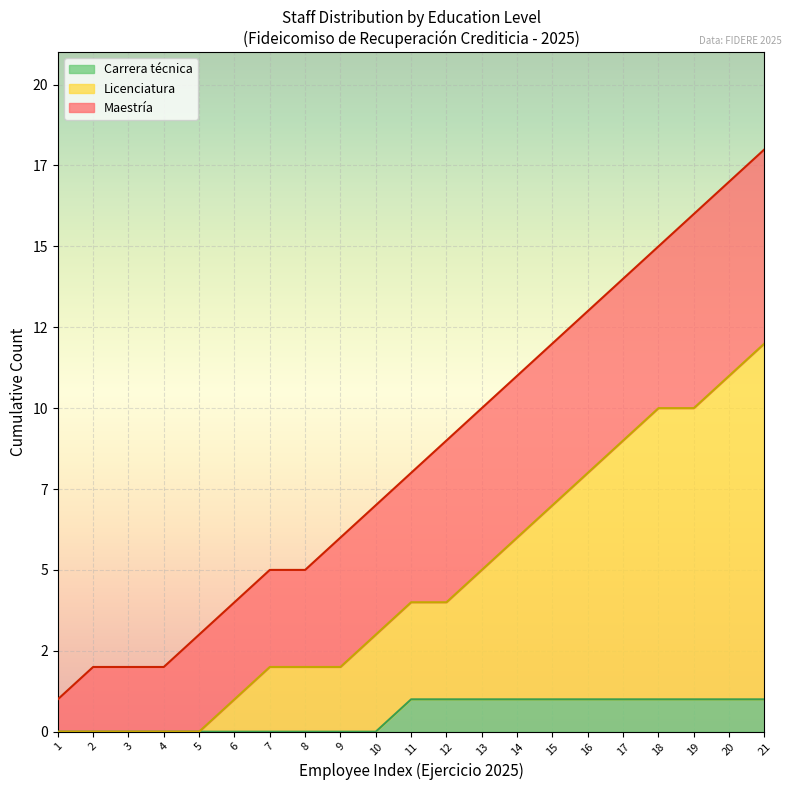

True or false: the data shows 18 at 21.

True